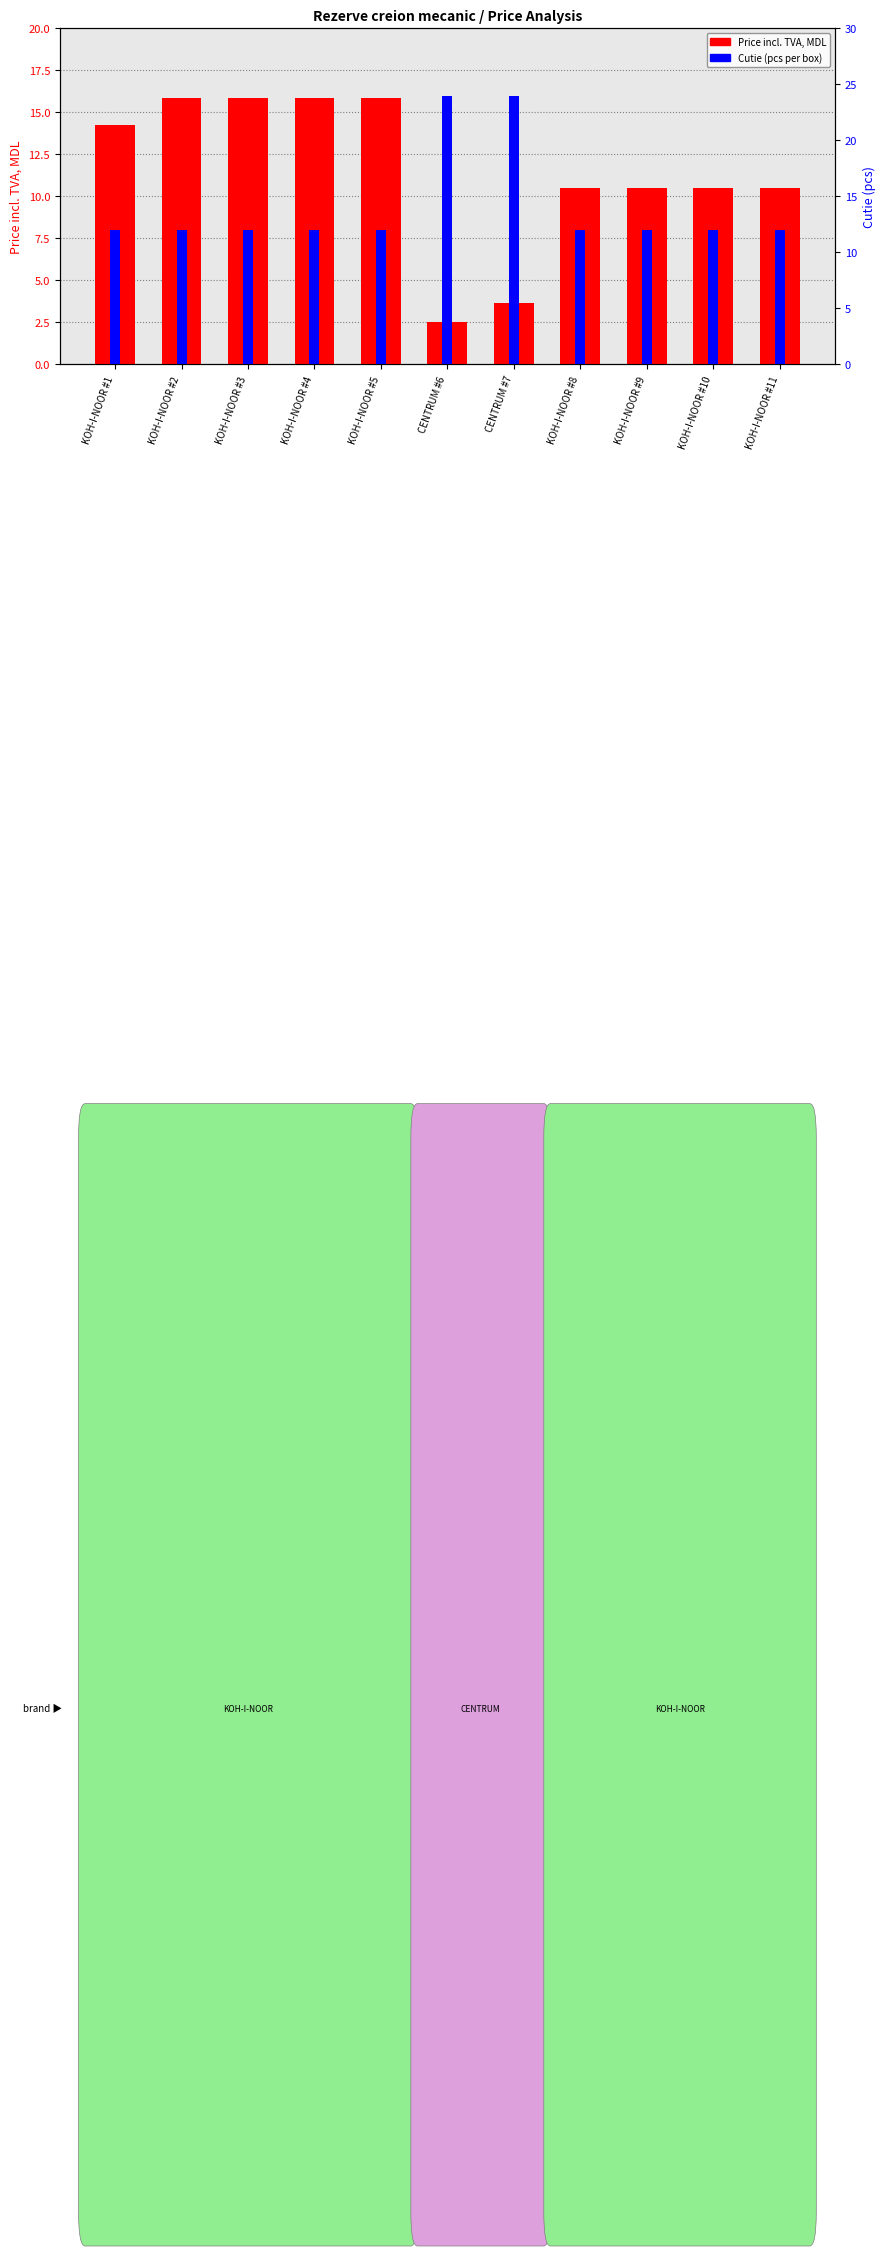

The Price incl. TVA, MDL series shows 18.2 at KOH-I-NOOR #10. True or false?

False